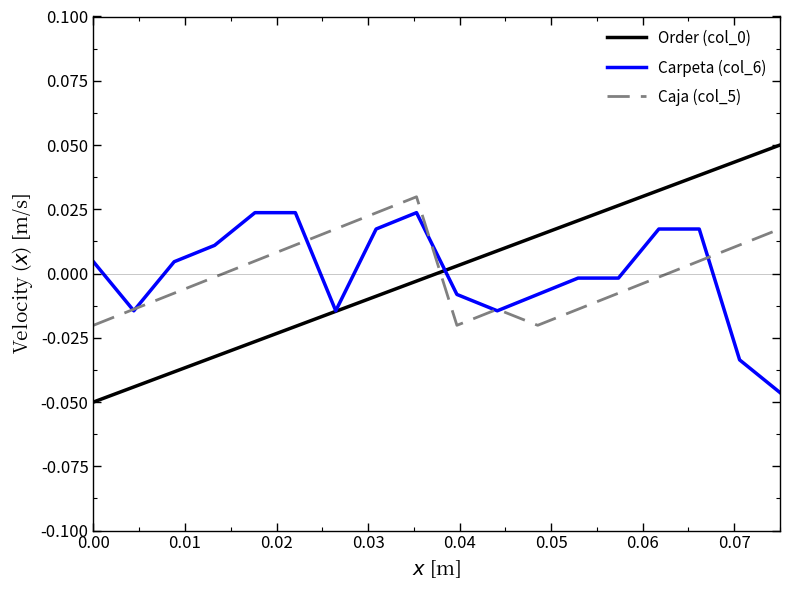

Is this an area chart (filled region under the line)?

No